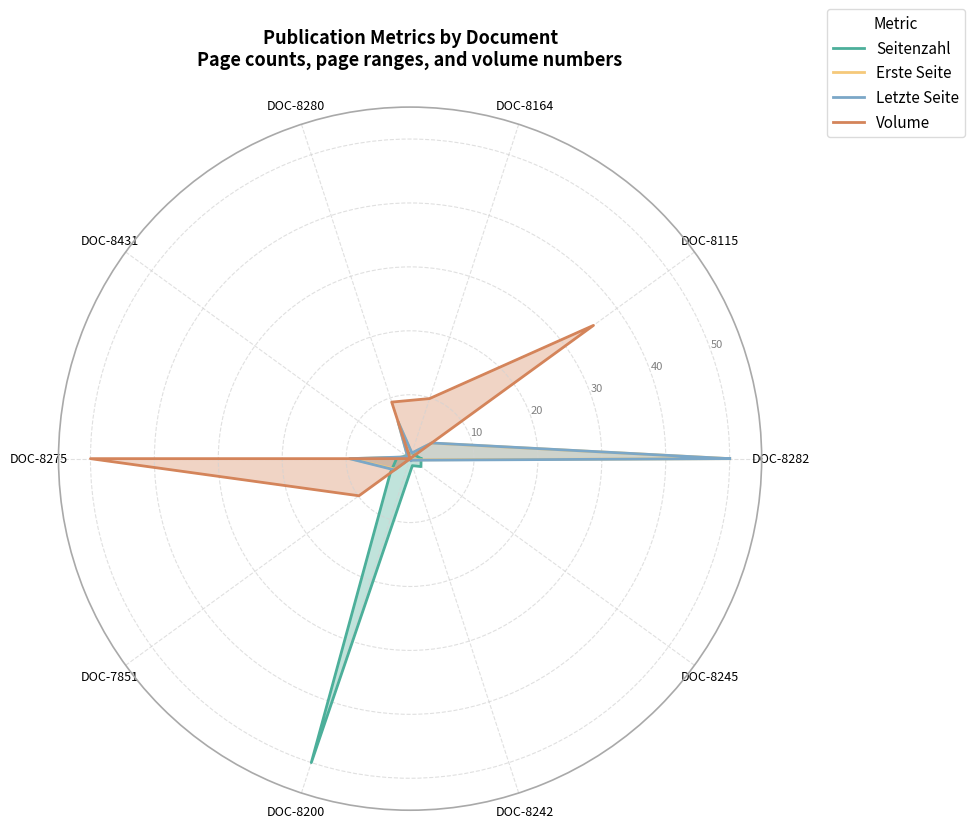

Between which two adjacent categories do Seitenzahl and Volume first intersect?

DOC-8282 and DOC-8115